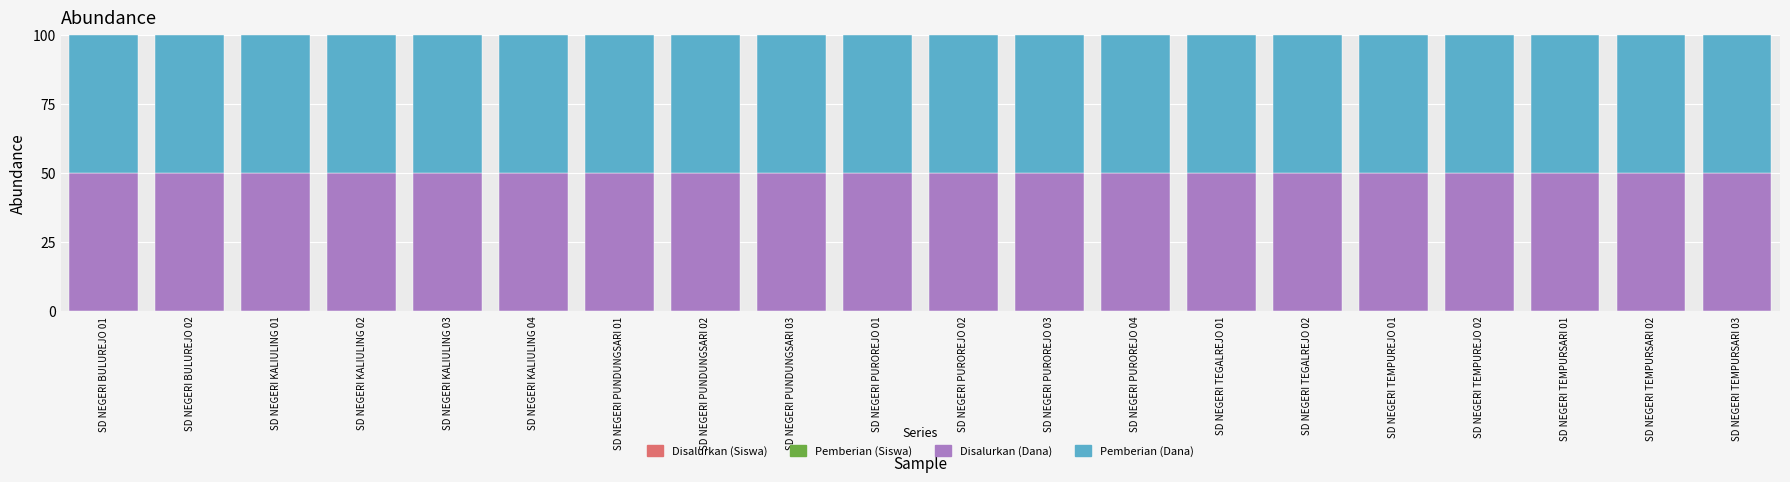

Count the number of categories in the chart.

20